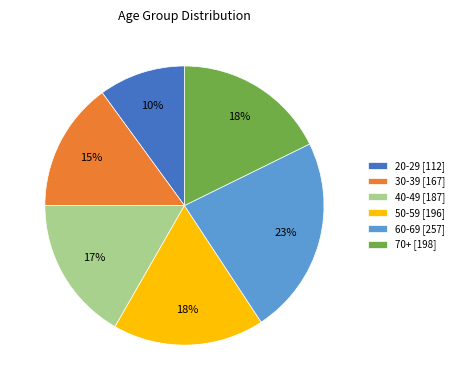

Does any single category account for the majority?

No